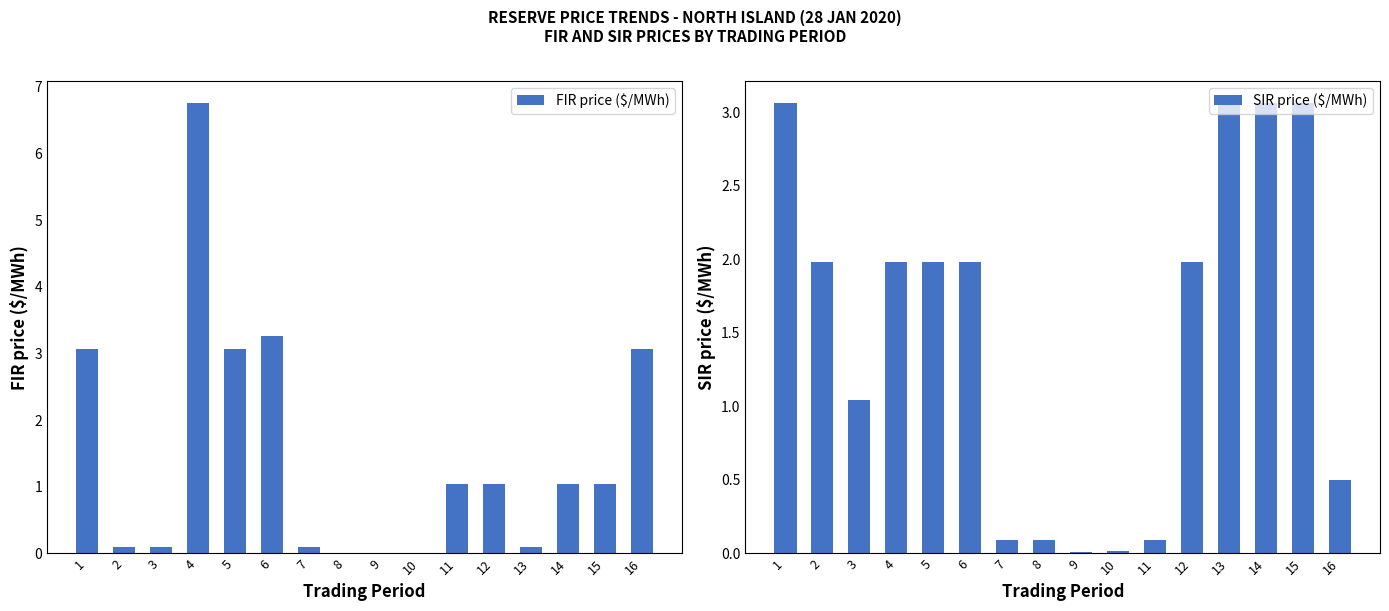

List the labels in order of SIR price ($/MWh) value, smallest first.

9, 10, 7, 8, 11, 16, 3, 2, 4, 5, 6, 12, 1, 13, 14, 15